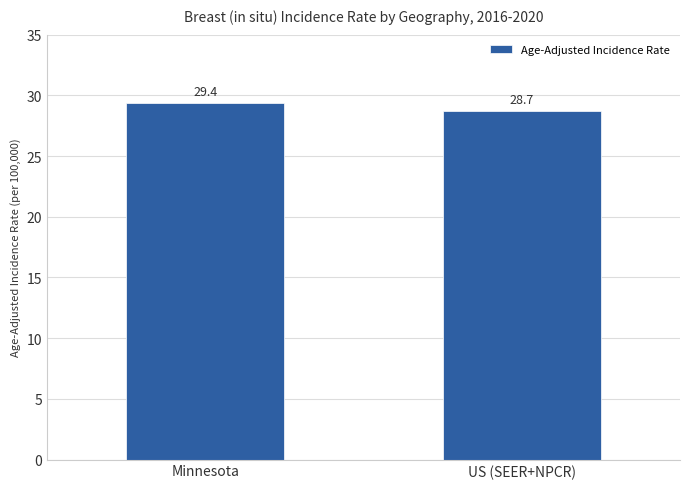

What is the minimum value shown in the chart?

28.7